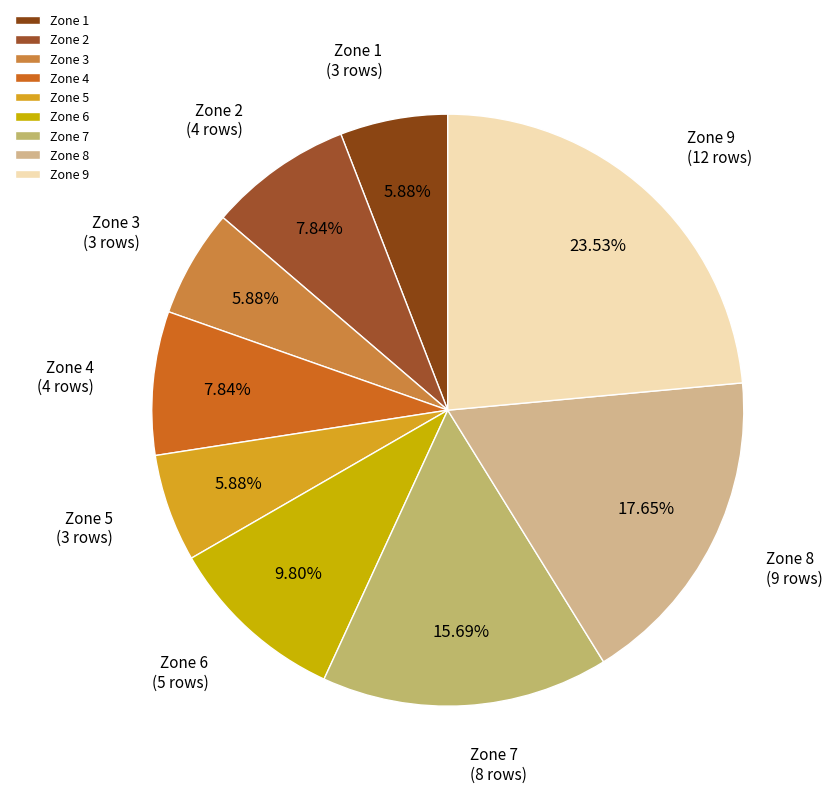

Between Zone 1 and Zone 8, which is larger?

Zone 8